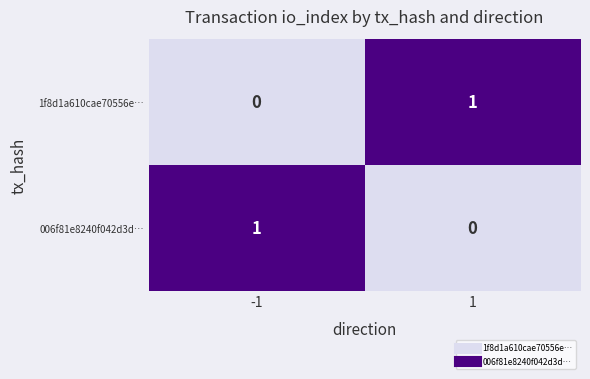

Rank the categories by 1f8d1a610cae70556e… value from lowest to highest.

-1, 1